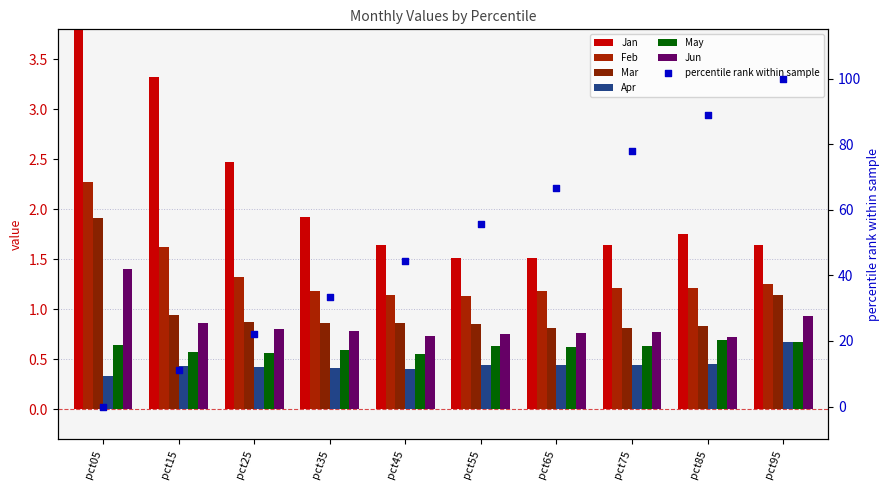

At how many categories does at least one series exceed 2?

3